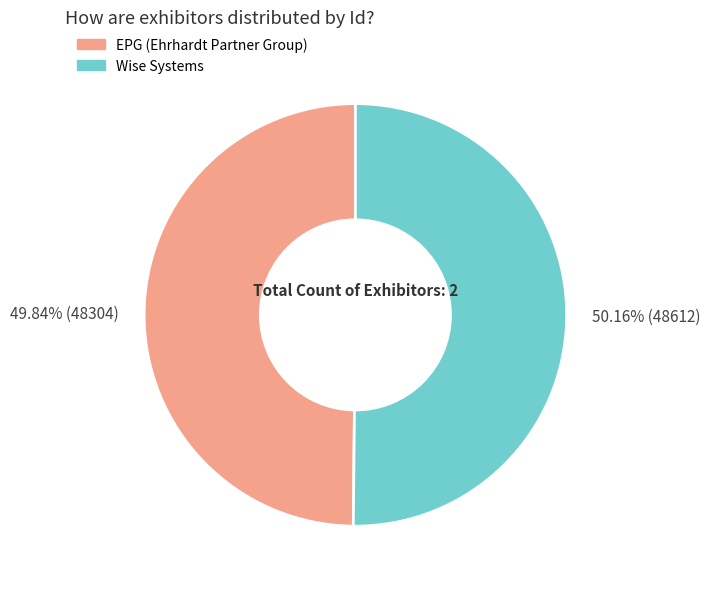

What percentage do Wise Systems and EPG (Ehrhardt Partner Group) together represent?

100.0%